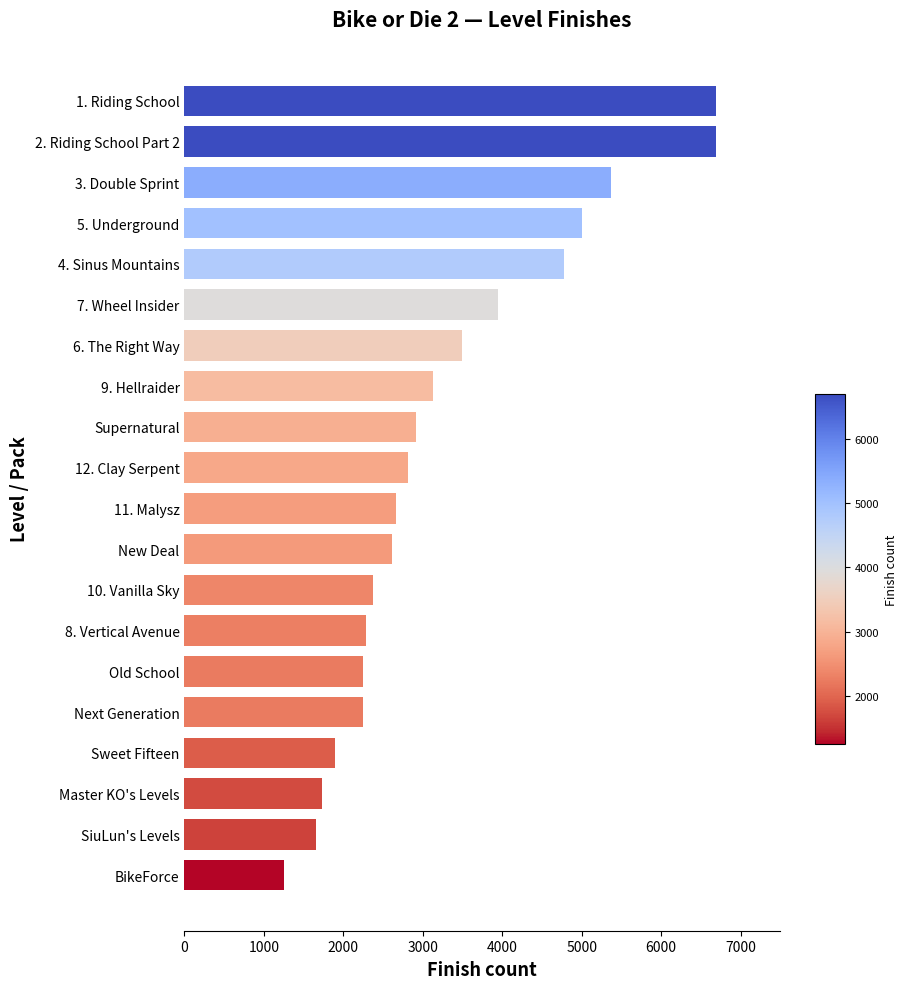

The value at Master KO's Levels is 1737. True or false?

True